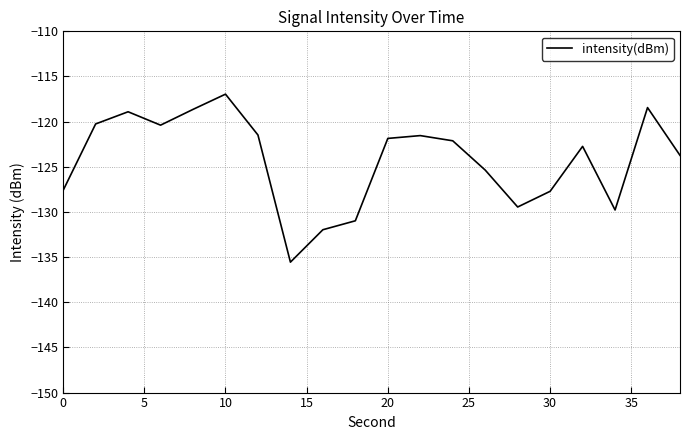

What is the maximum value shown in the chart?

-117.0